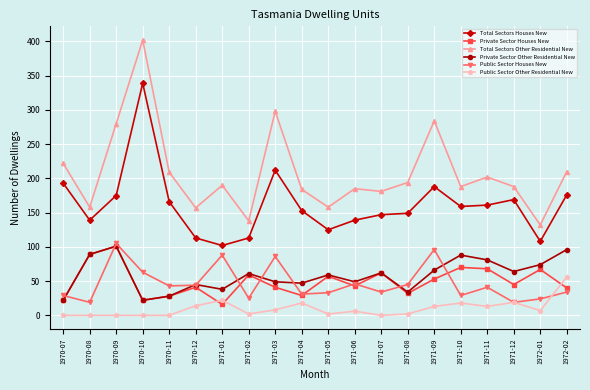

In Public Sector Houses New, how many points are lower than both neighbors (excluding endpoints)?

7